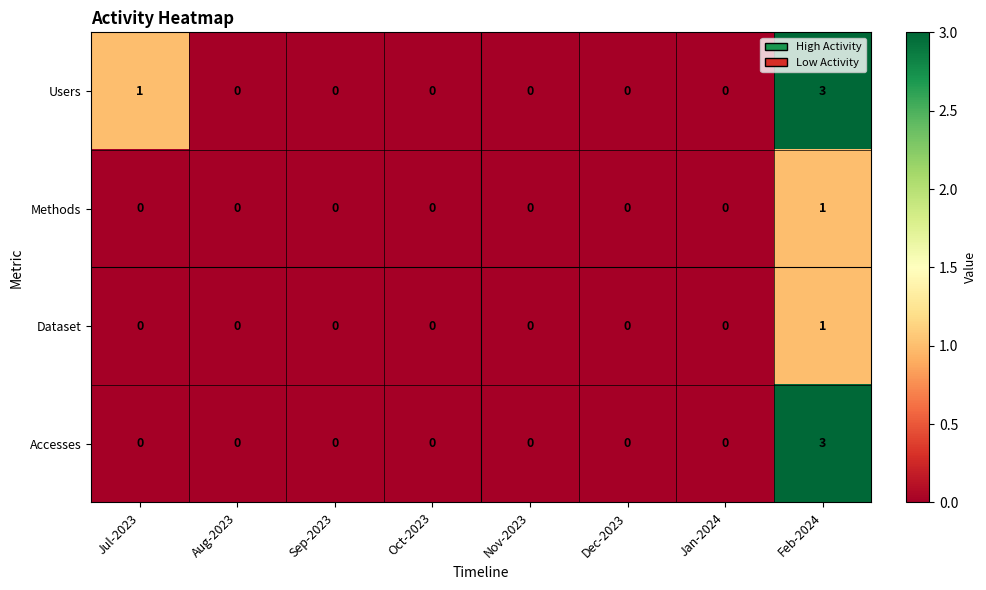

Count the Accesses values in the range 0 to 1.

7